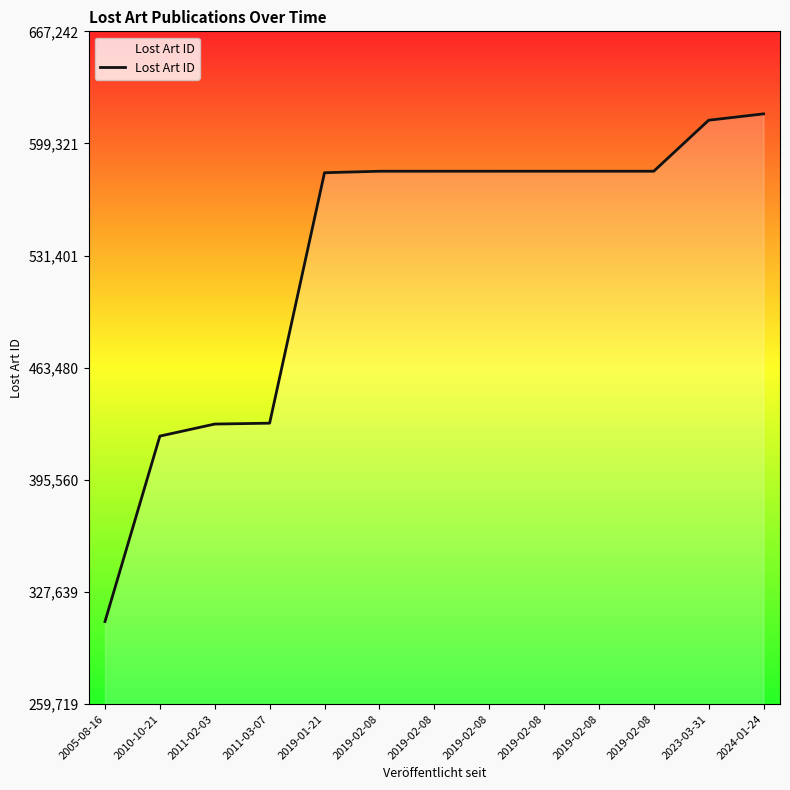

Does the chart have visible grid lines?

No